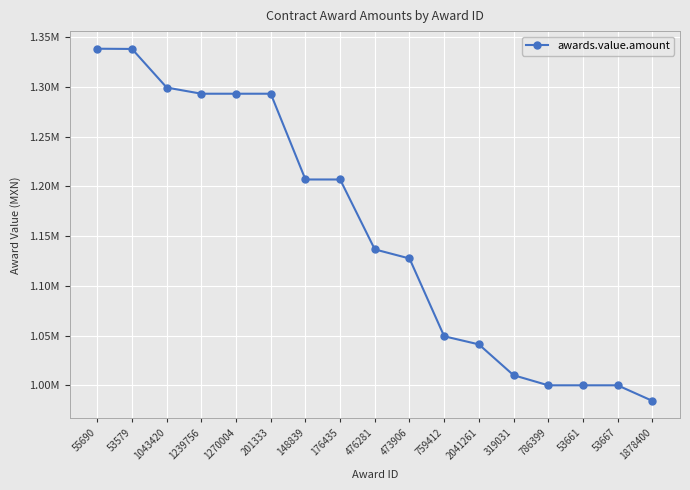

Is this an area chart (filled region under the line)?

No